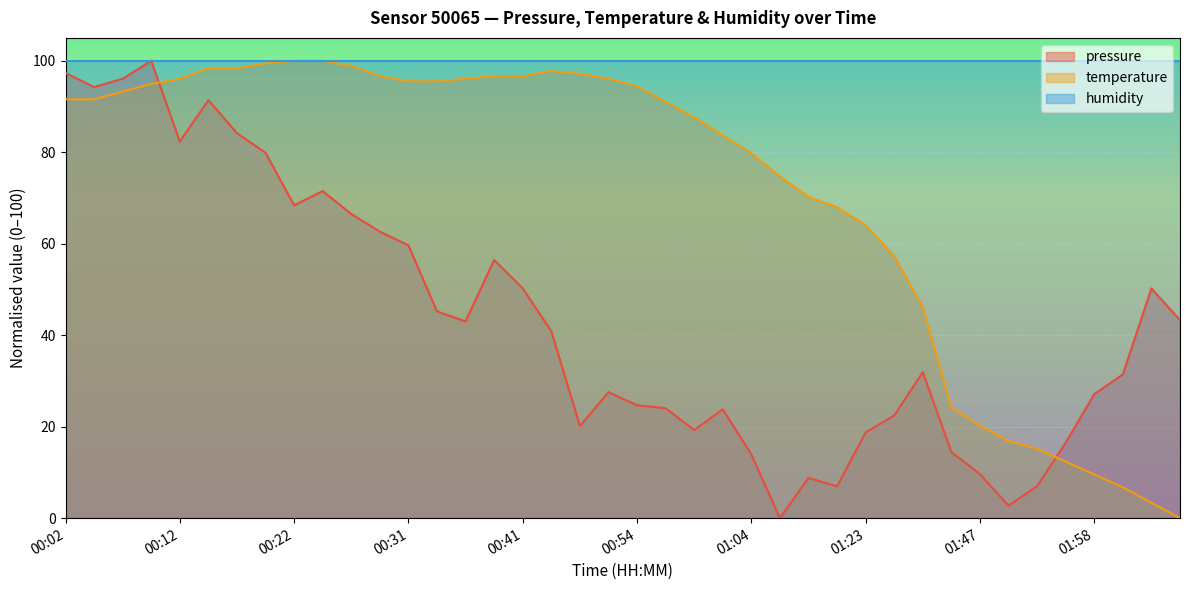

What is the total value across all series at 00:22?

268.4